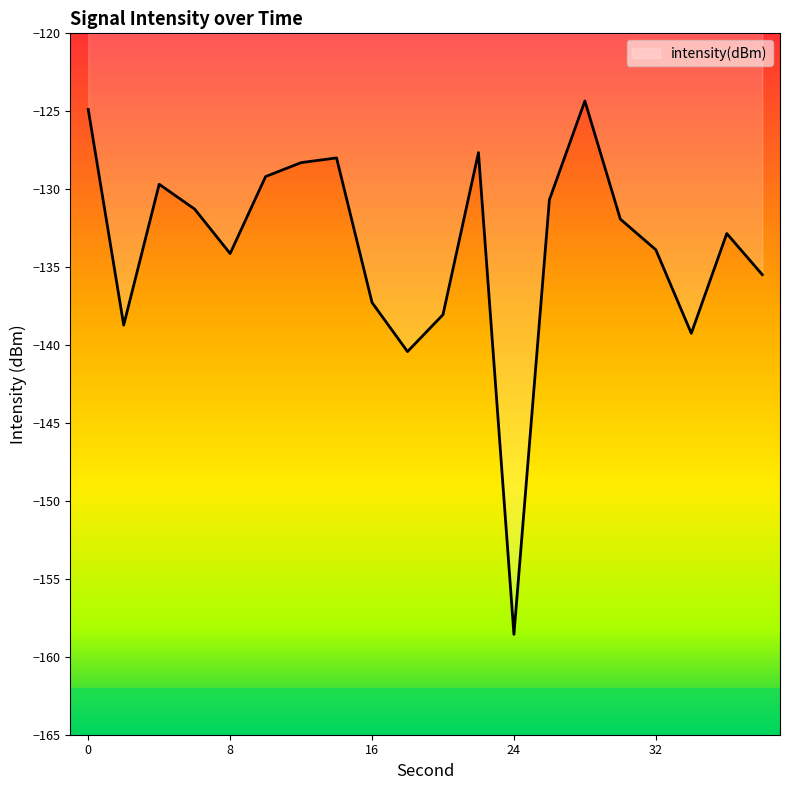

What is the greatest value displayed?

-124.3